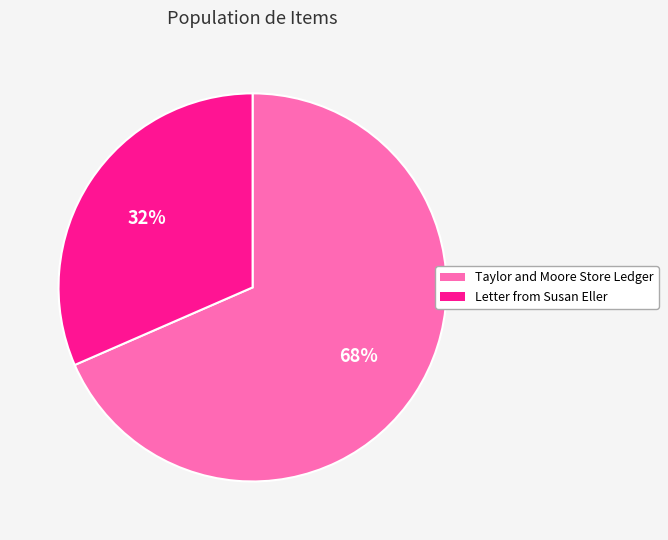

To the nearest percent, what is the average slice percentage?

50%